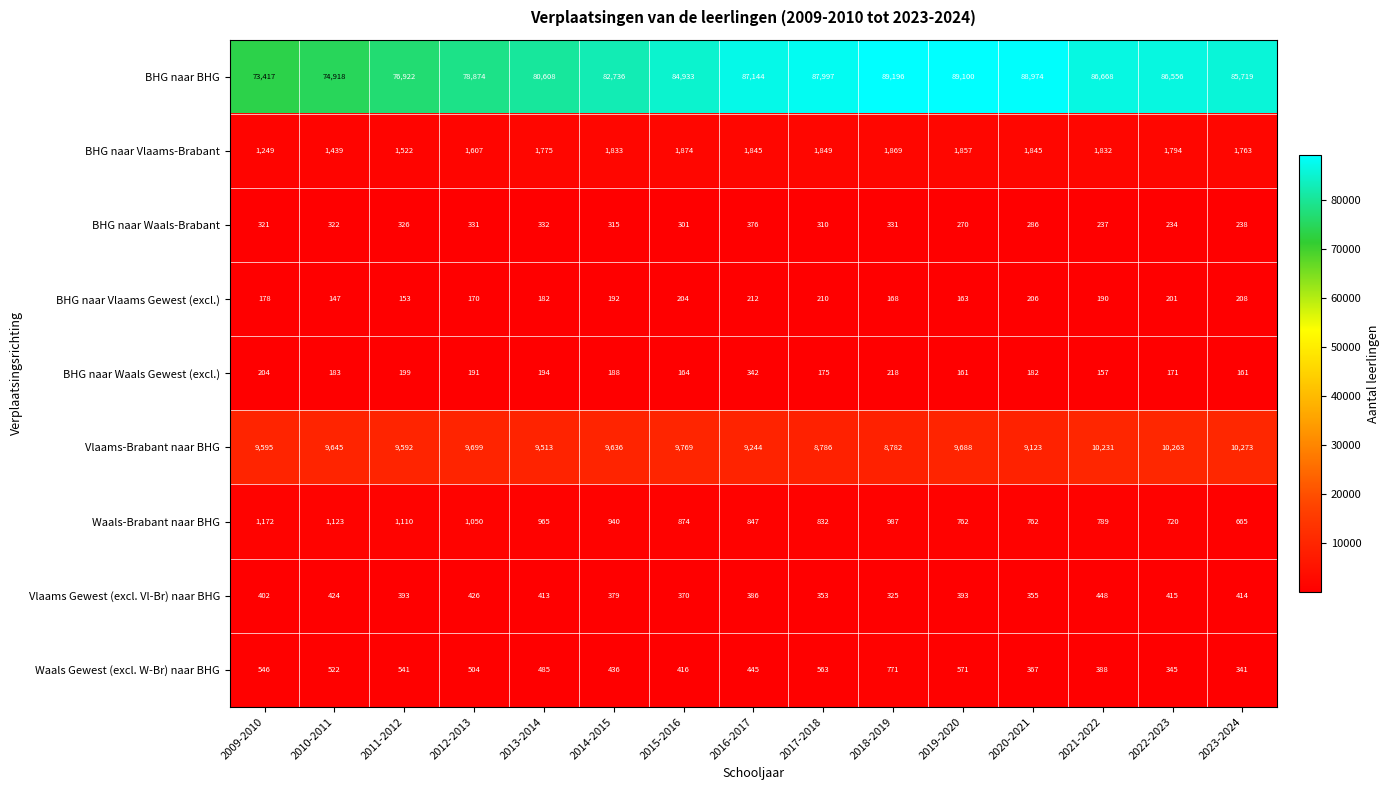

Where is Vlaams Gewest (excl. Vl-Br) naar BHG nearest to the value 386?

2016-2017